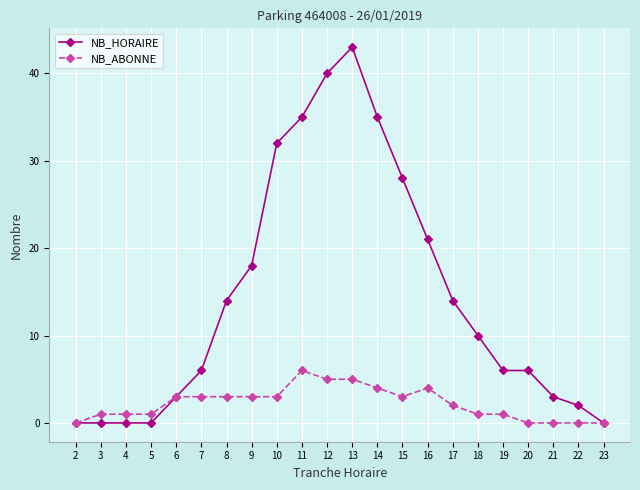

Is the value of NB_HORAIRE at 2 greater than the value of NB_ABONNE at 17?

No